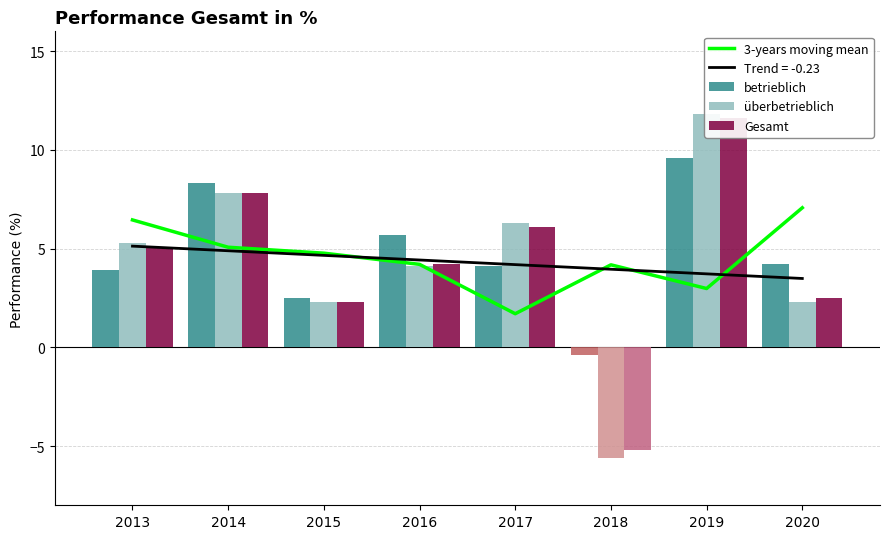

The value of überbetrieblich at 2019 is 18.4. True or false?

False